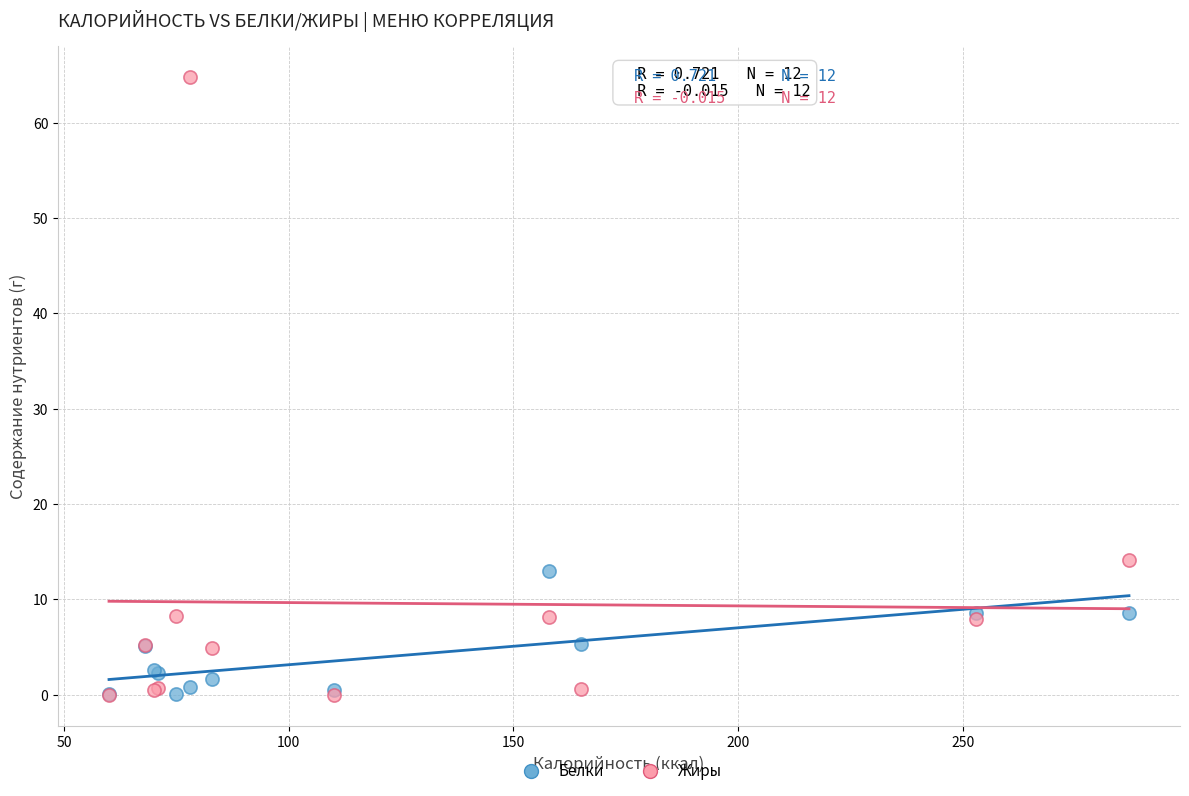

Which series has the largest Y range (max minus min)?

Жиры